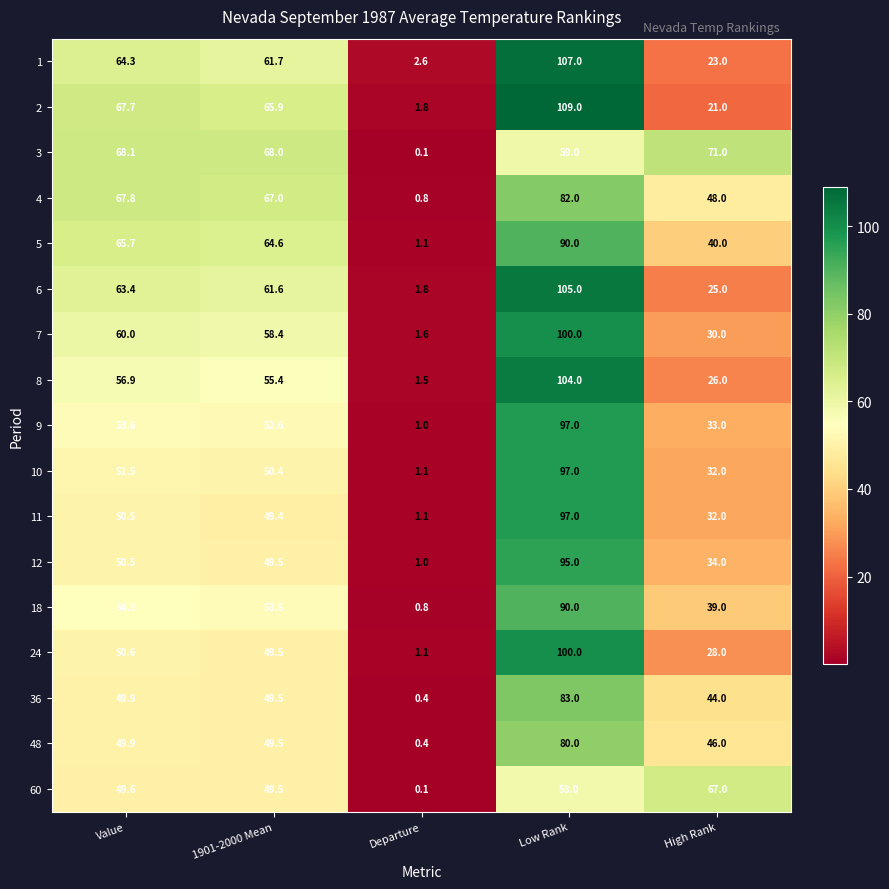

Which series changed the most between Value and Departure?

3